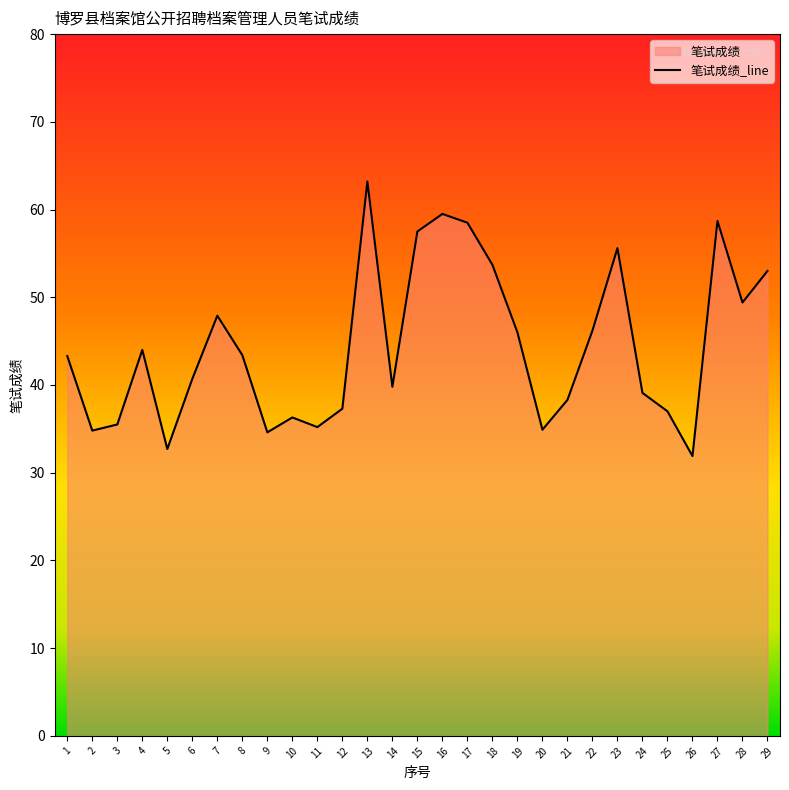

Reading left to right, list all the values displayed in this chart.

43.3	34.8	35.5	44.0	32.7	40.7	47.9	43.4	34.6	36.3	35.2	37.3	63.2	39.8	57.5	59.5	58.5	53.7	46.0	34.9	38.3	46.2	55.6	39.1	37.0	31.9	58.7	49.4	53.0